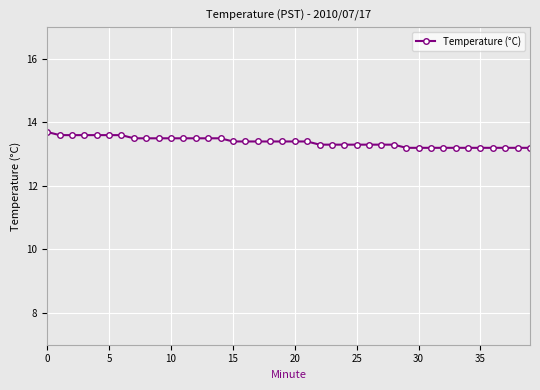

What is the difference between the second highest and second lowest values?

0.4